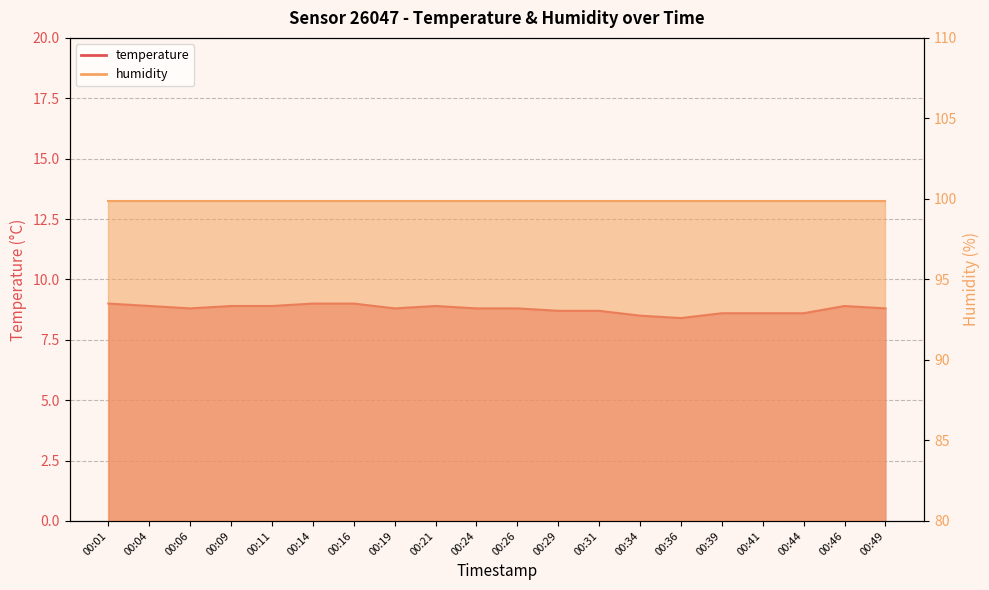

At which label is the value closest to 8?

00:36